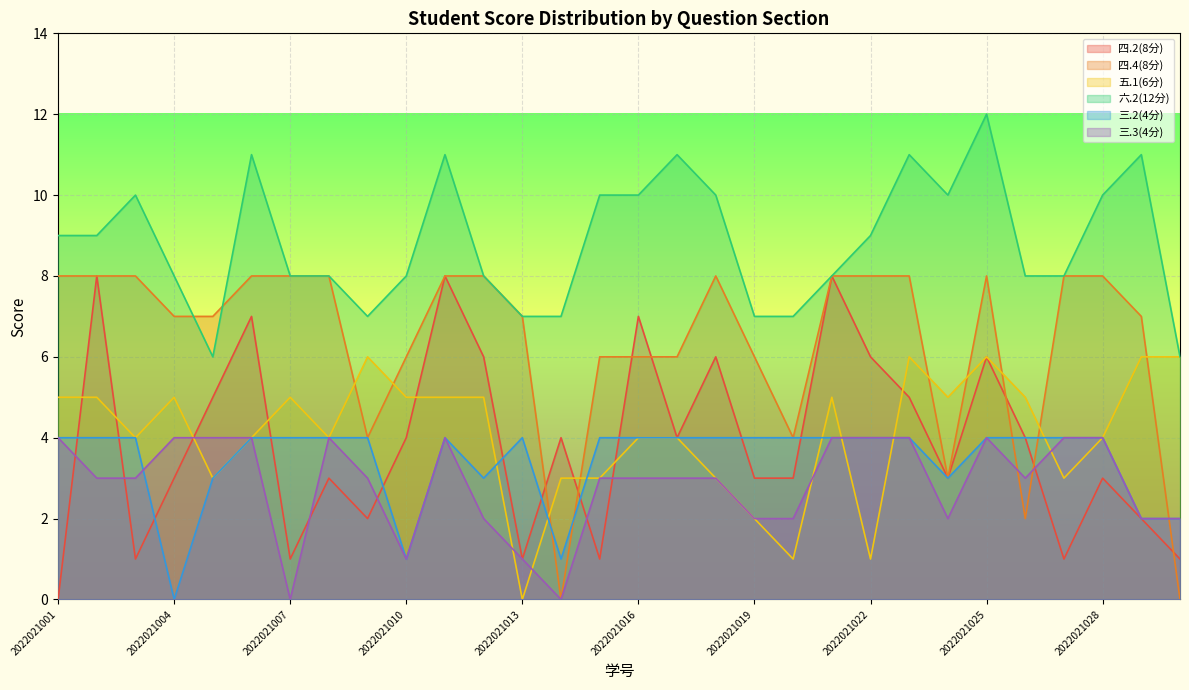

How many times do 四.4(8分) and 五.1(6分) cross each other?

9